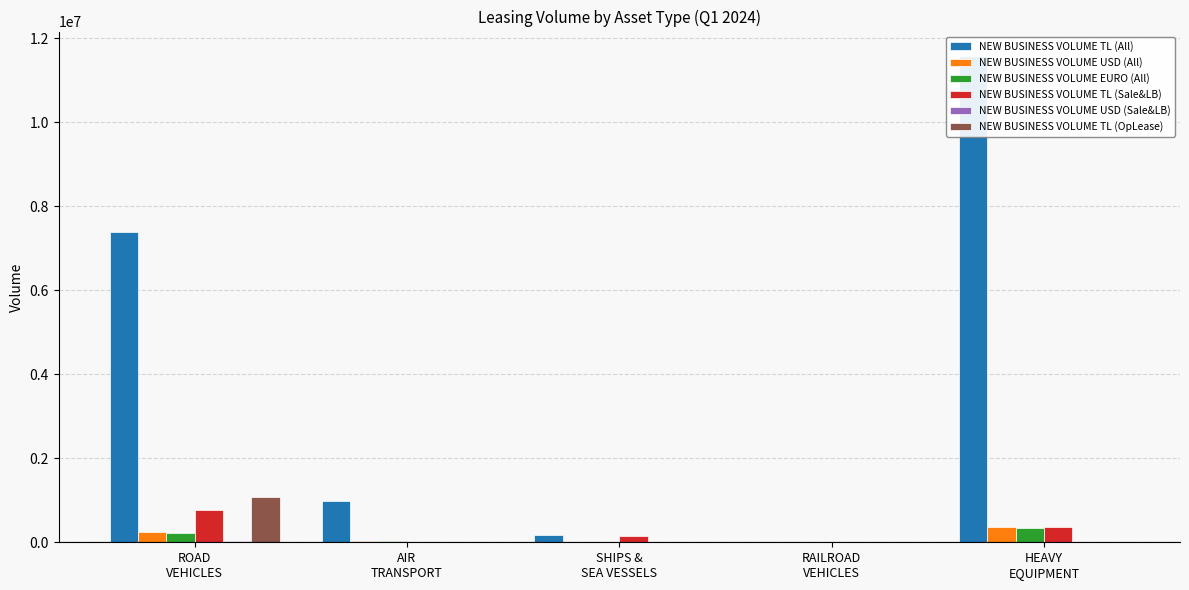

What is the sum of the NEW BUSINESS VOLUME TL (All) values at SHIPS &
SEA VESSELS and HEAVY
EQUIPMENT?

11745864.7